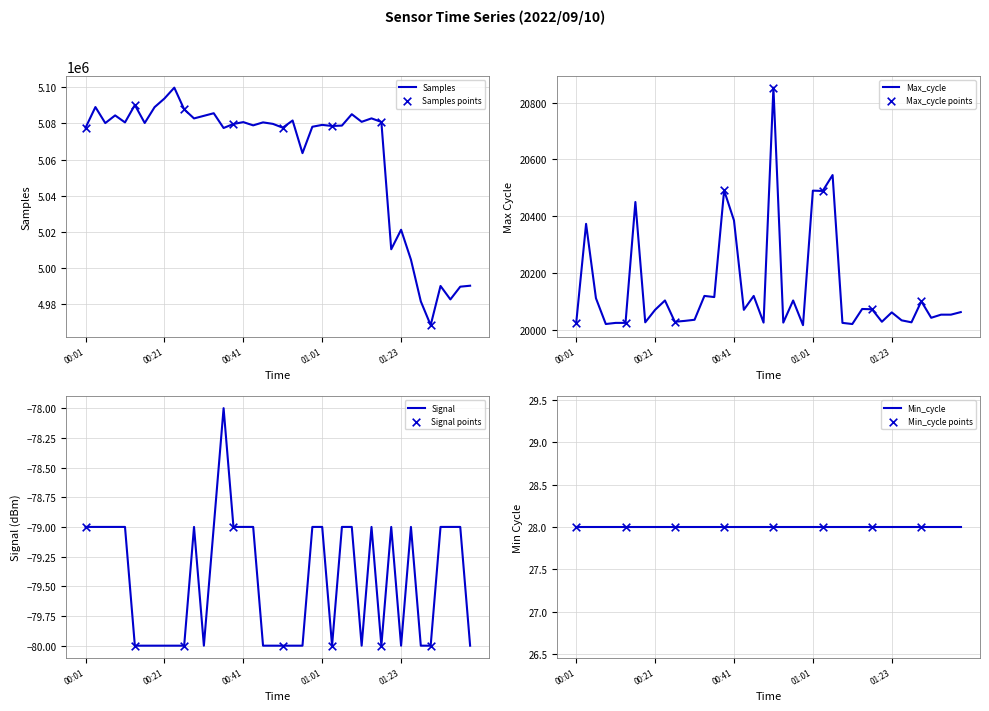

Which series reaches the maximum Y coordinate?

Samples